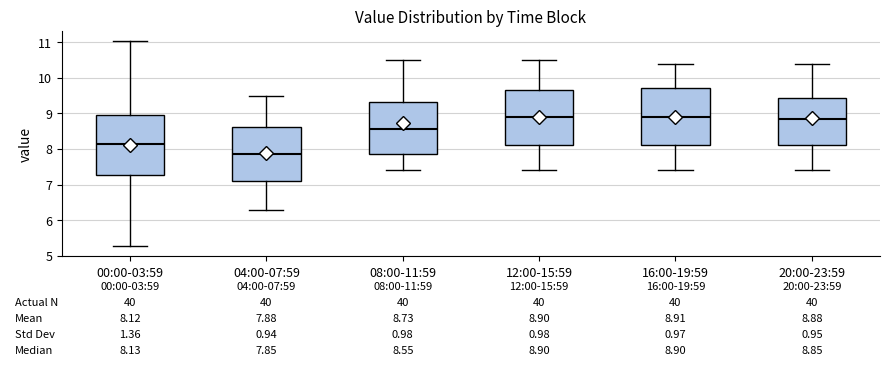

Which box is the tallest, from its lower edge to its upper edge?

00:00-03:59